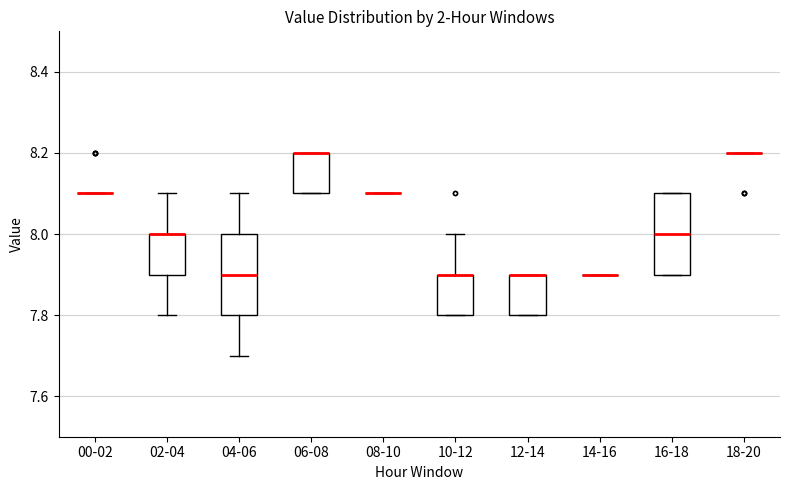

Reading left to right, transcribe this box plot: for each box, give where its median line is, the range the box spans, and where its two whiskers end, as read against the y-axis. The values are not printed on the chart, so give them approximately, as read against the axis.

00-02: box collapsed to a line at 8.1, whiskers 8.1 to 8.1
02-04: median 8.0 (drawn on the box's upper edge), box 7.9 to 8.0, whiskers 7.8 to 8.1
04-06: median 7.9, box 7.8 to 8.0, whiskers 7.7 to 8.1
06-08: median 8.2 (drawn on the box's upper edge), box 8.1 to 8.2, whiskers 8.1 to 8.2
08-10: box collapsed to a line at 8.1, whiskers 8.1 to 8.1
10-12: median 7.9 (drawn on the box's upper edge), box 7.8 to 7.9, whiskers 7.8 to 8.0
12-14: median 7.9 (drawn on the box's upper edge), box 7.8 to 7.9, whiskers 7.8 to 7.9
14-16: box collapsed to a line at 7.9, whiskers 7.9 to 7.9
16-18: median 8.0, box 7.9 to 8.1, whiskers 7.9 to 8.1
18-20: box collapsed to a line at 8.2, whiskers 8.2 to 8.2